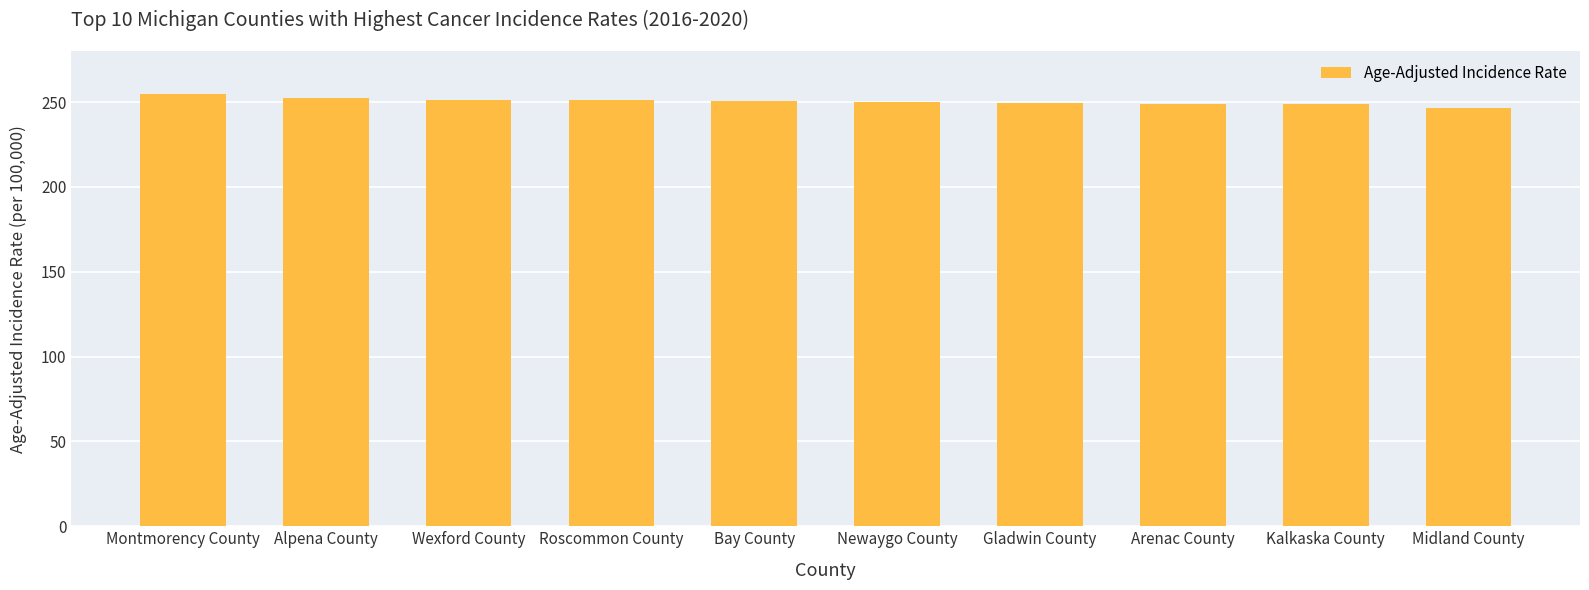

What is the change in value from Bay County to Arenac County?

-1.6